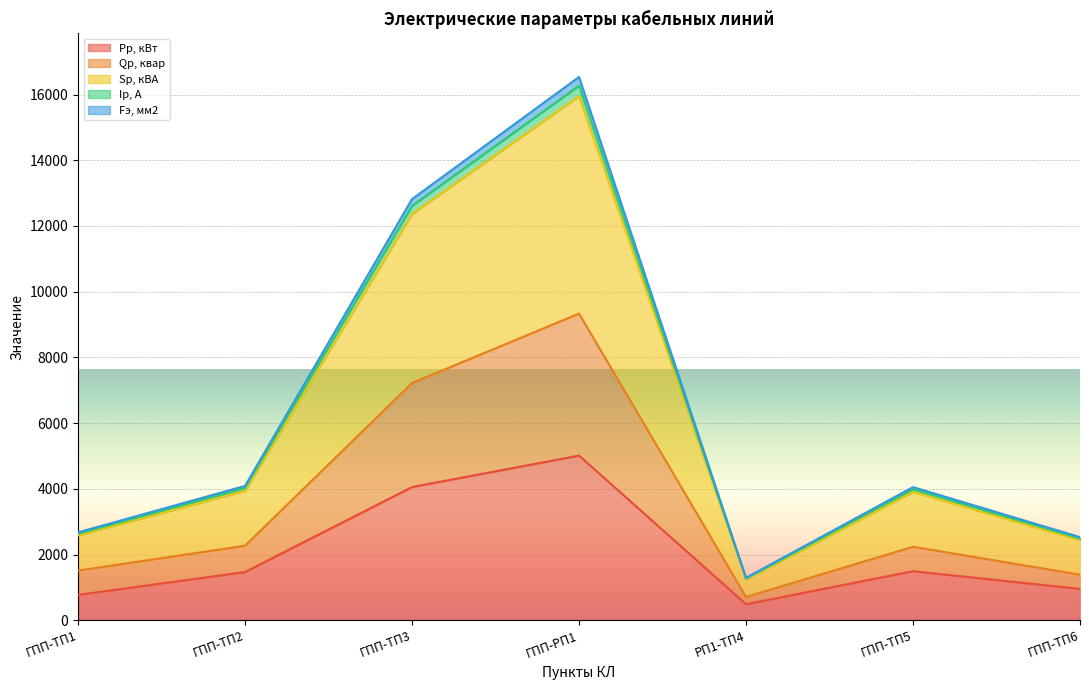

What is the spread (max minus min) of values at ГПП-ТП2?

2620.7